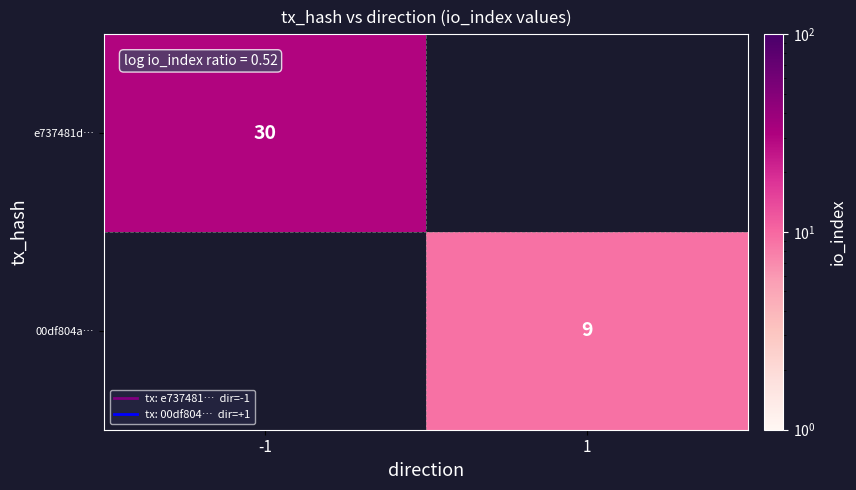

The 00df804a… series shows 13 at 1. True or false?

False